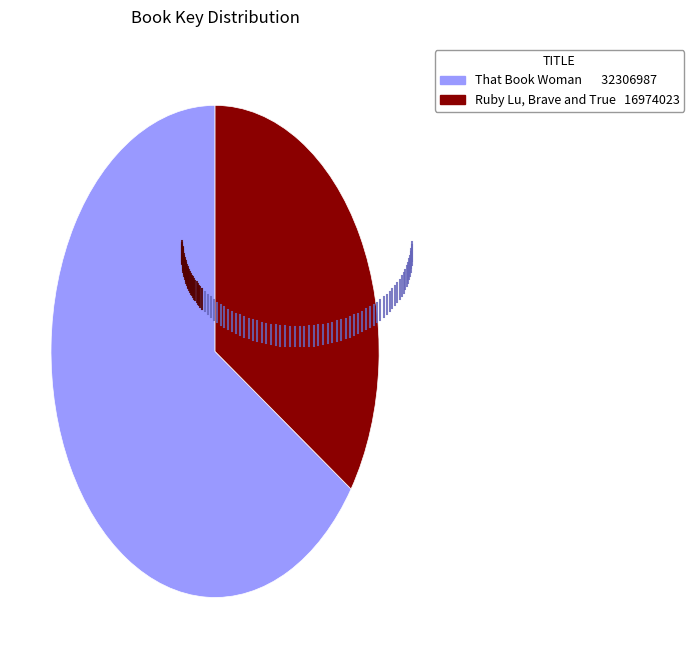

Which slice is the smallest?

Ruby Lu, Brave and True